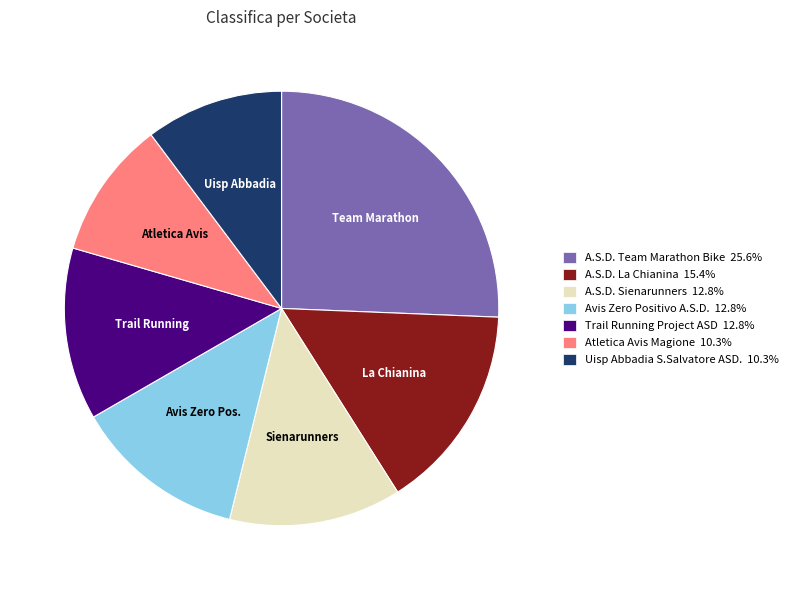

Is the sum of Trail Running Project ASD 12.8% and A.S.D. Sienarunners 12.8% greater than half?

No